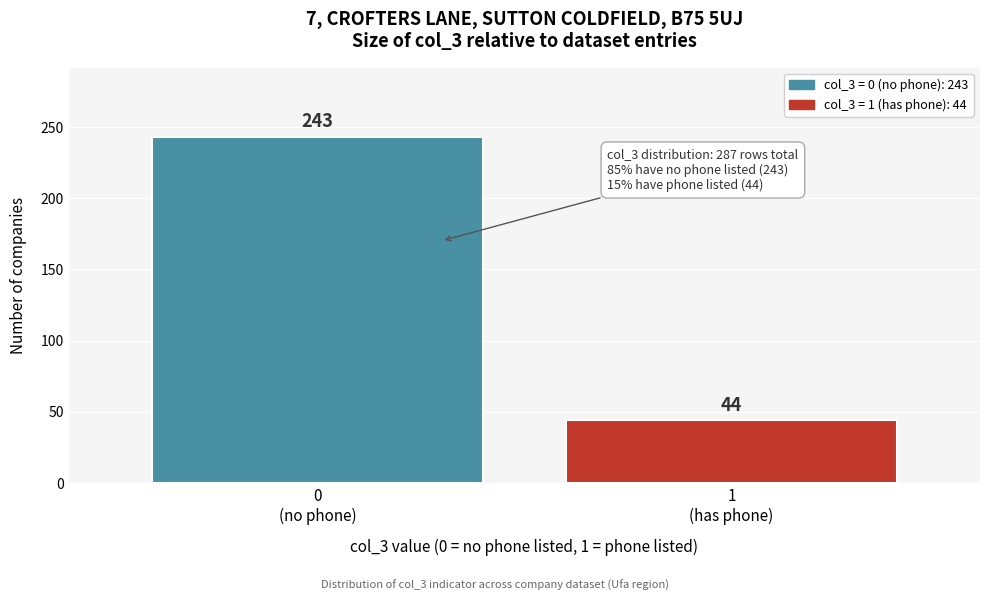

Reading left to right, extract all data points from this chart.

243	44